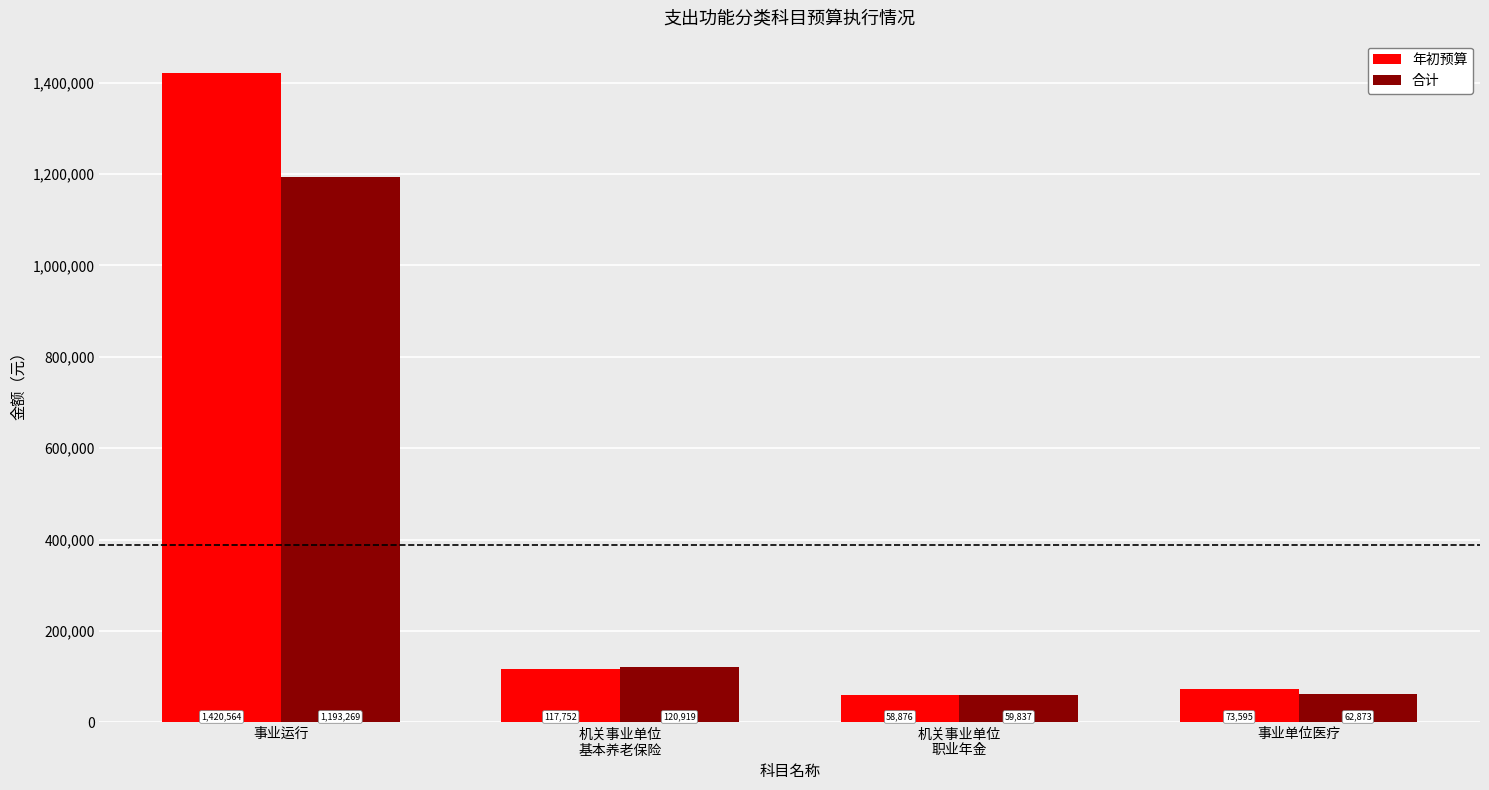

The value of 合计 at 事业单位医疗 is 62873.8. True or false?

True